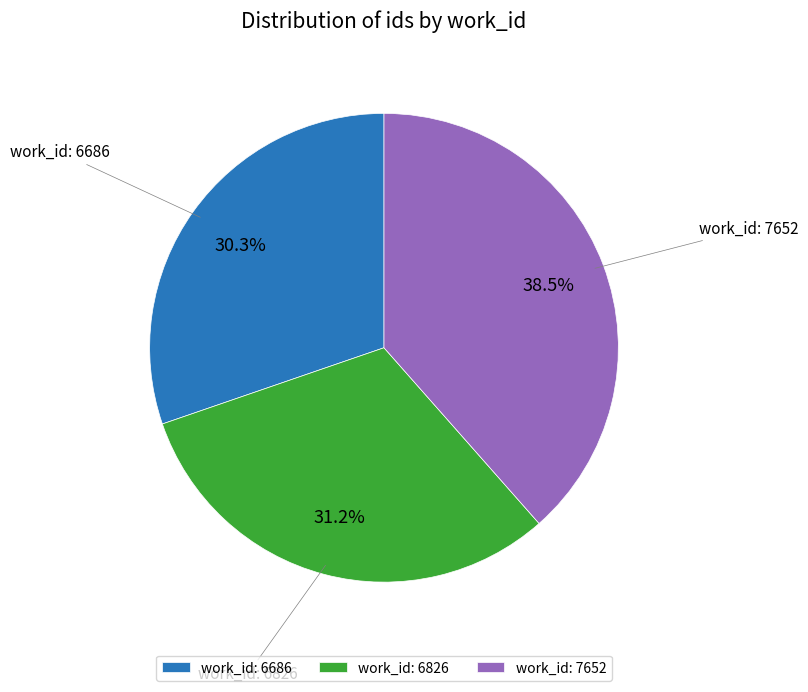

What percentage do work_id: 6686 and work_id: 7652 together represent?

68.8%